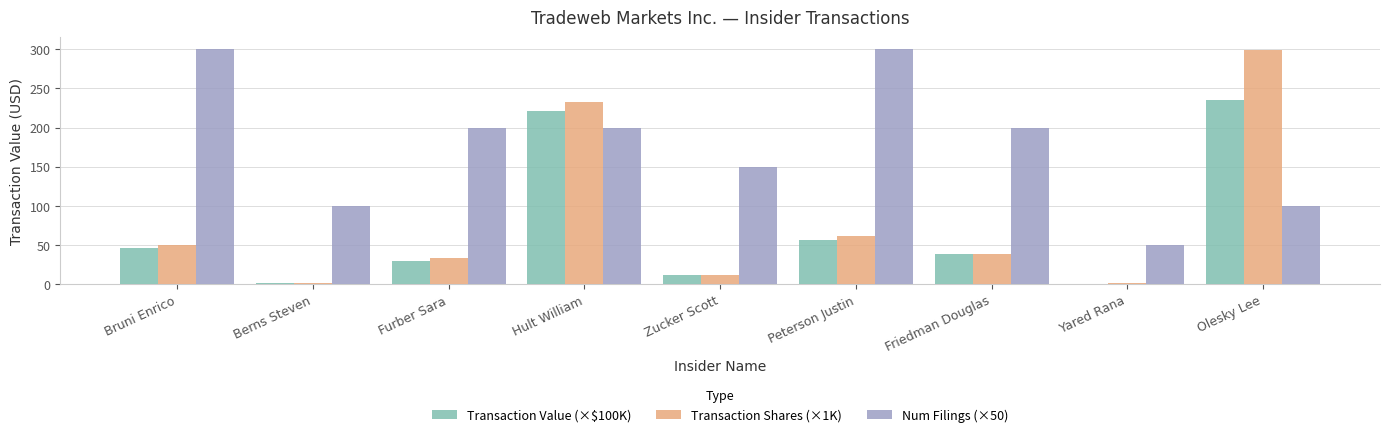

Which series has the largest range (max minus min)?

Transaction Shares (×1K)